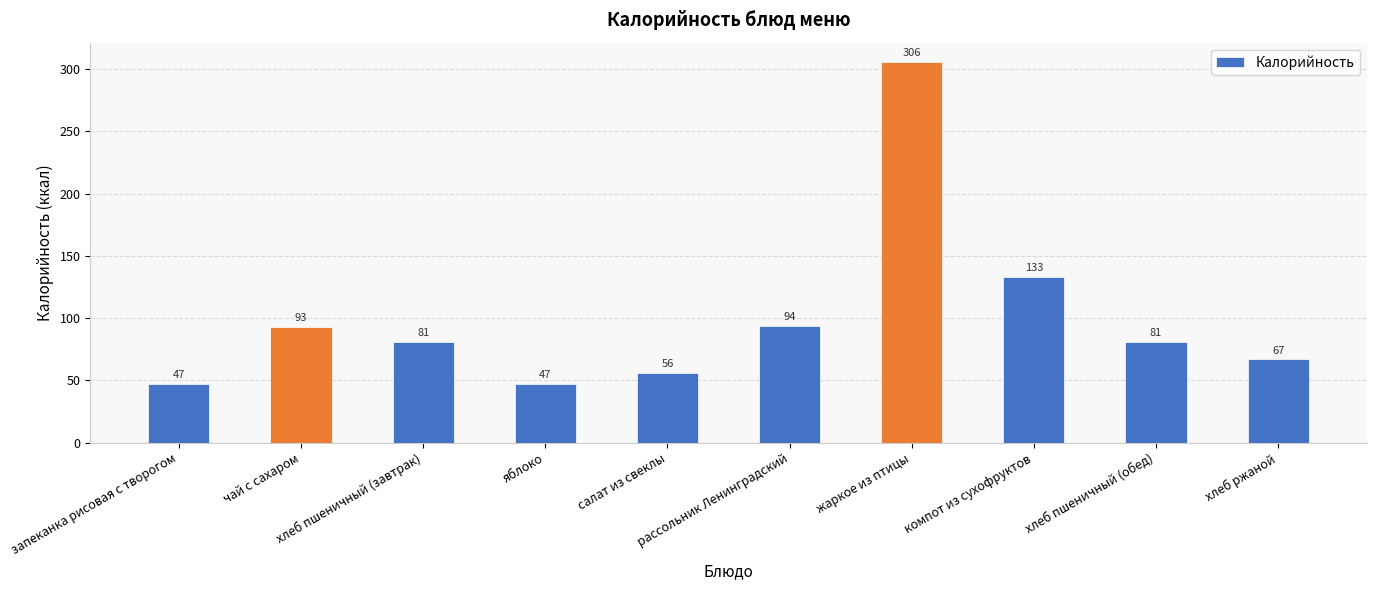

What is the difference between the maximum and second lowest values?

259